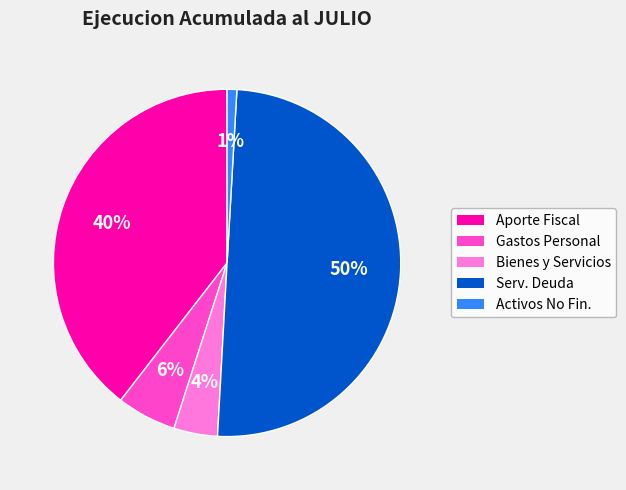

To the nearest percent, what is the average slice percentage?

20%